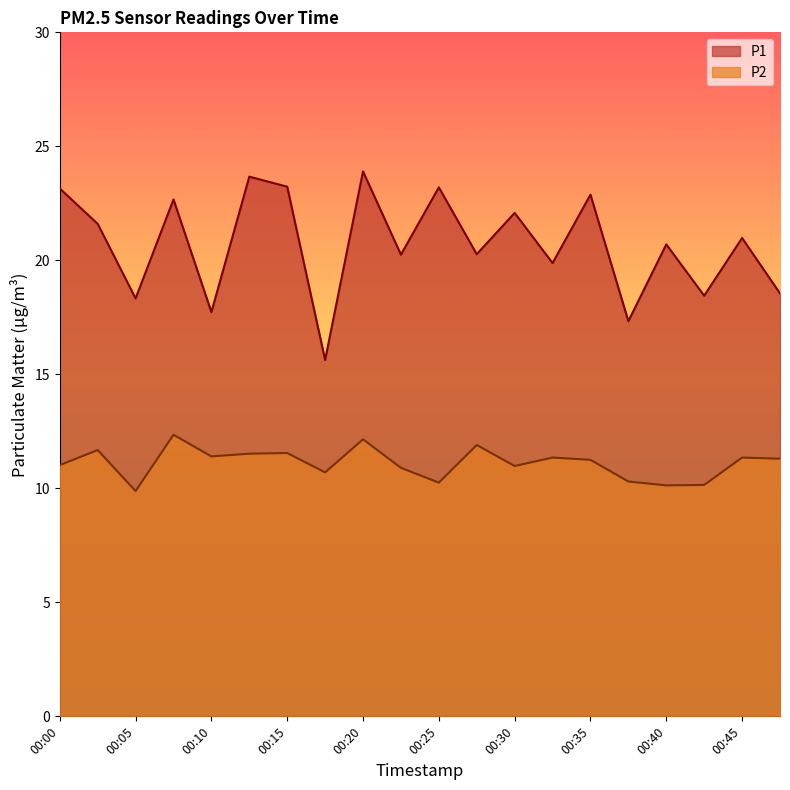

True or false: P2 has more than 1 points higher than both neighbors.

True